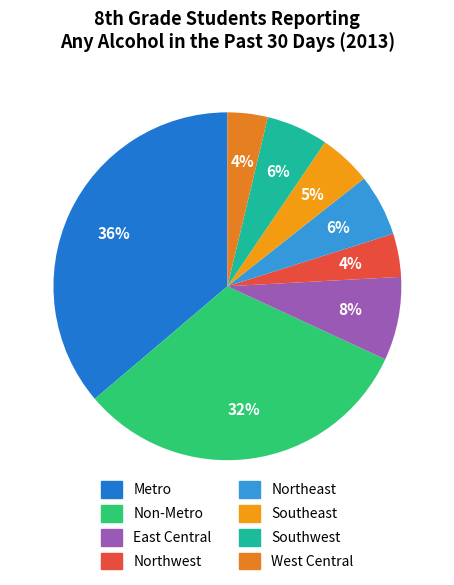

To the nearest percent, what is the average slice percentage?

12%